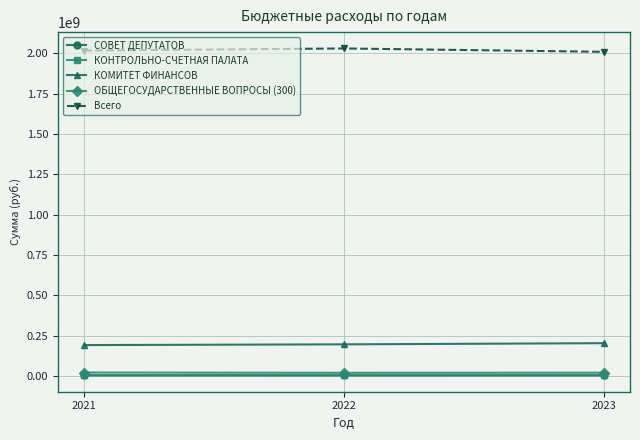

What is the lowest value of the КОМИТЕТ ФИНАНСОВ series?

190993972.4